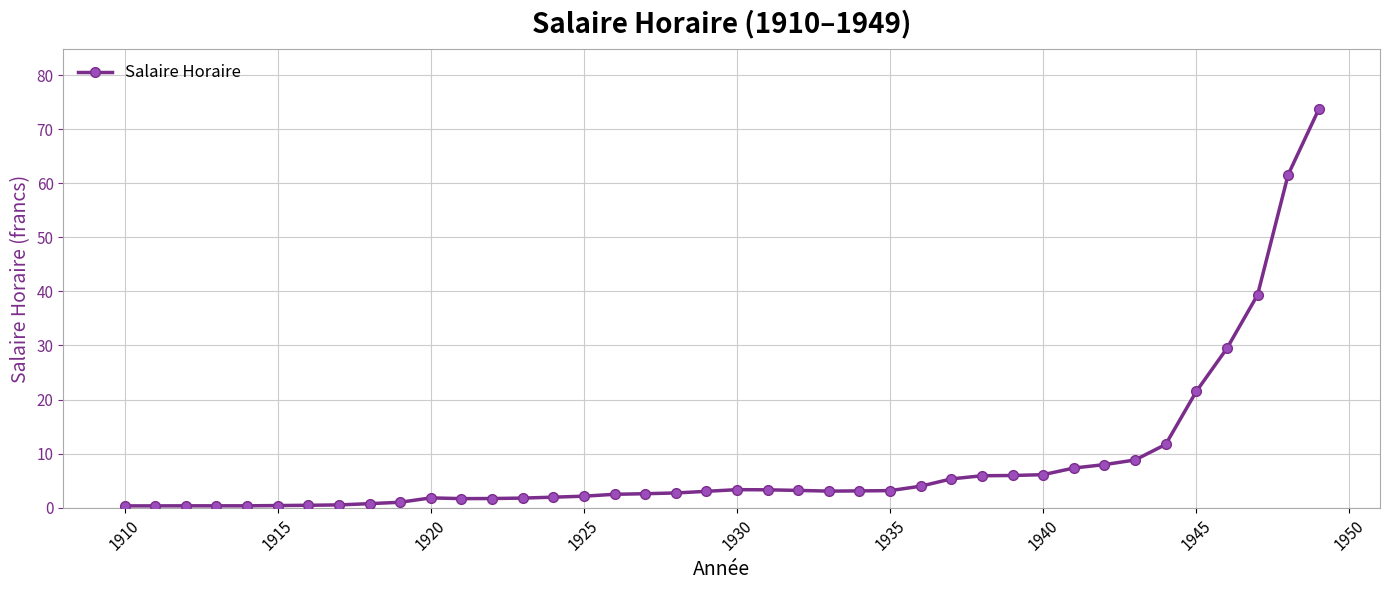

What is the maximum value shown in the chart?

73.7